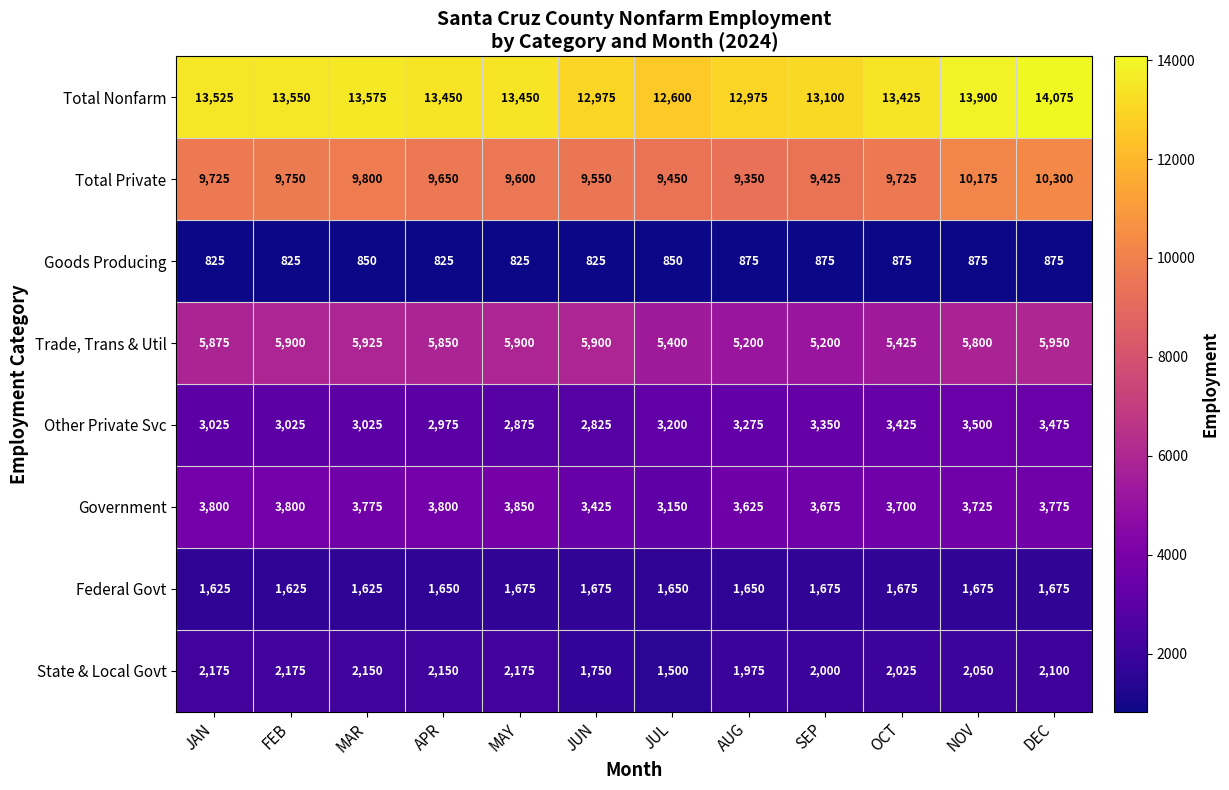

What is the average value of the Total Nonfarm series?

13383